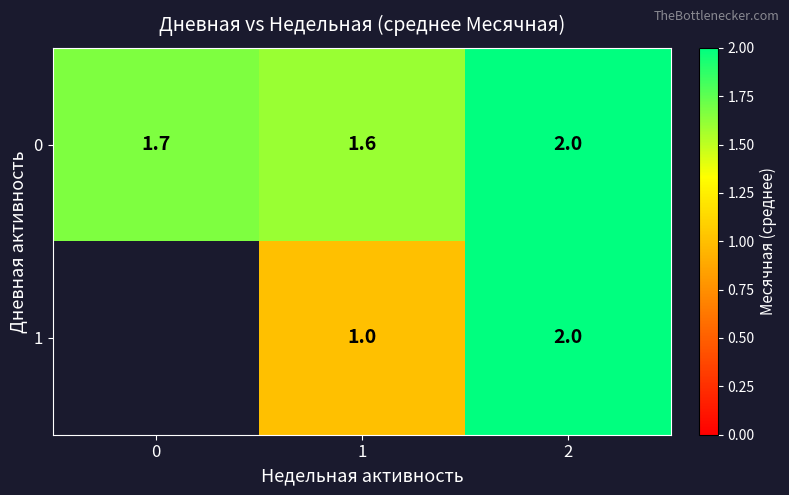

The 1 series shows 2.0 at 2. True or false?

True